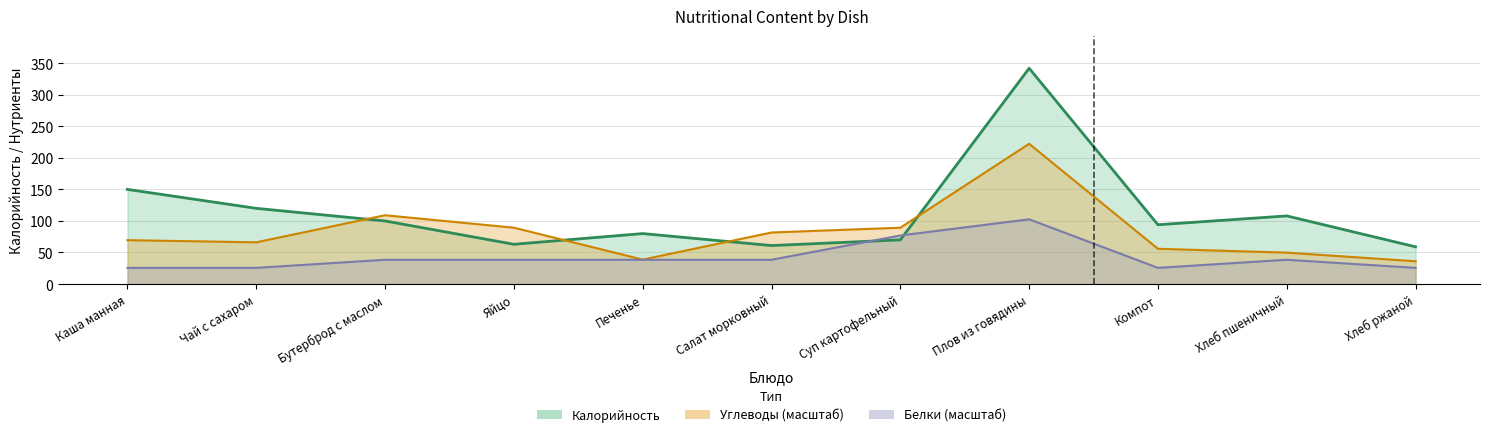

Where is the first local minimum for Белки?

Компот